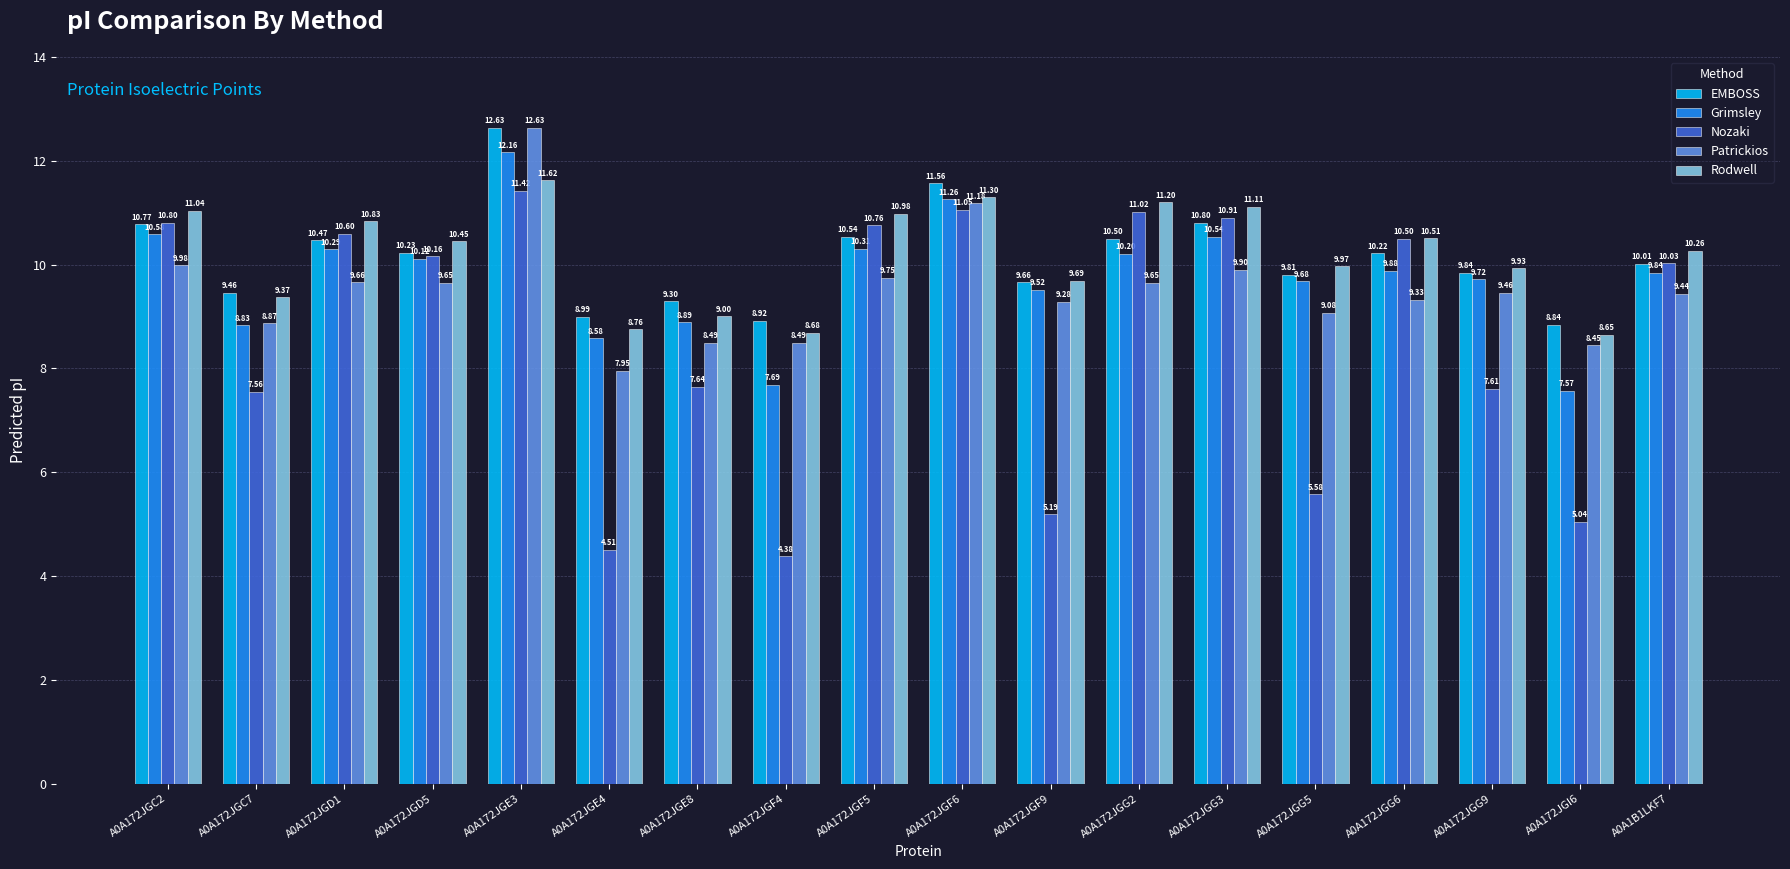

What is the sum of all Grimsley values?

175.7